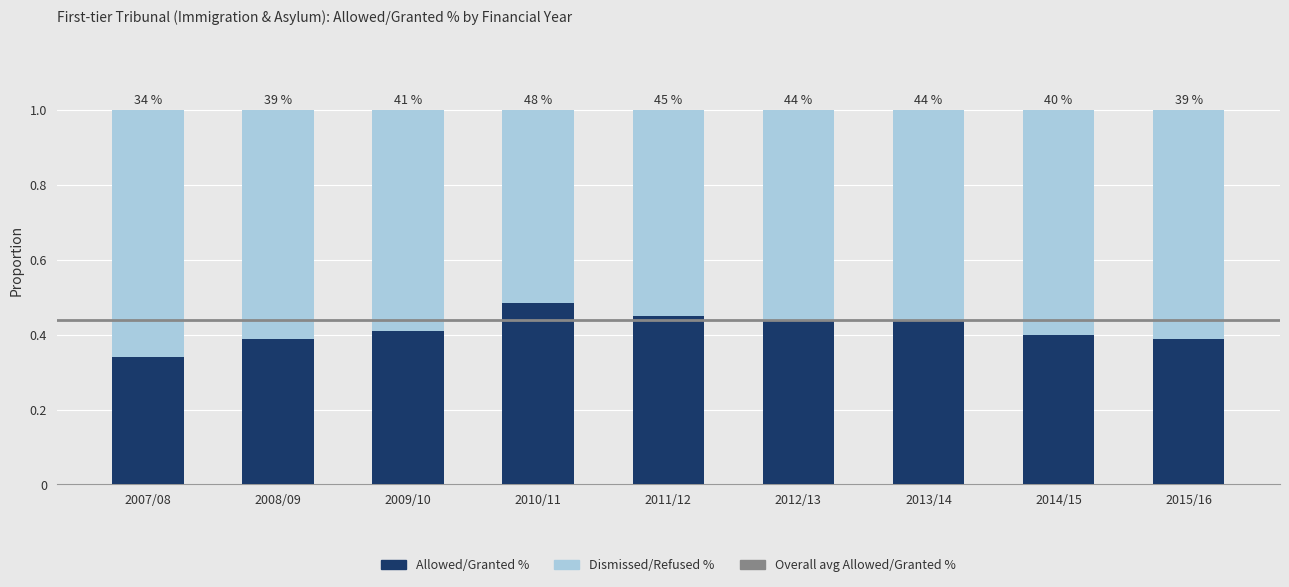

At how many categories does at least one series exceed 0?

9